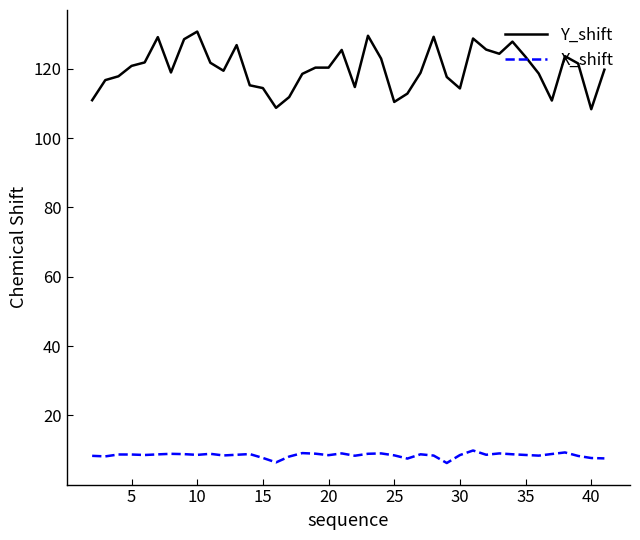

Which series has the largest range (max minus min)?

Y_shift